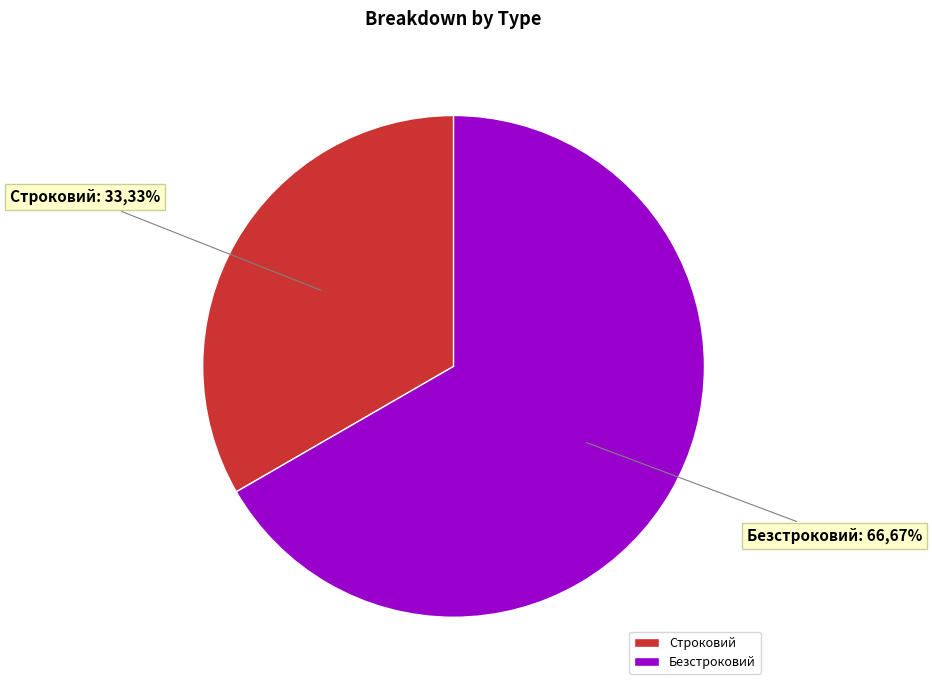

To the nearest percent, what percentage of the pie is Безстроковий?

67%